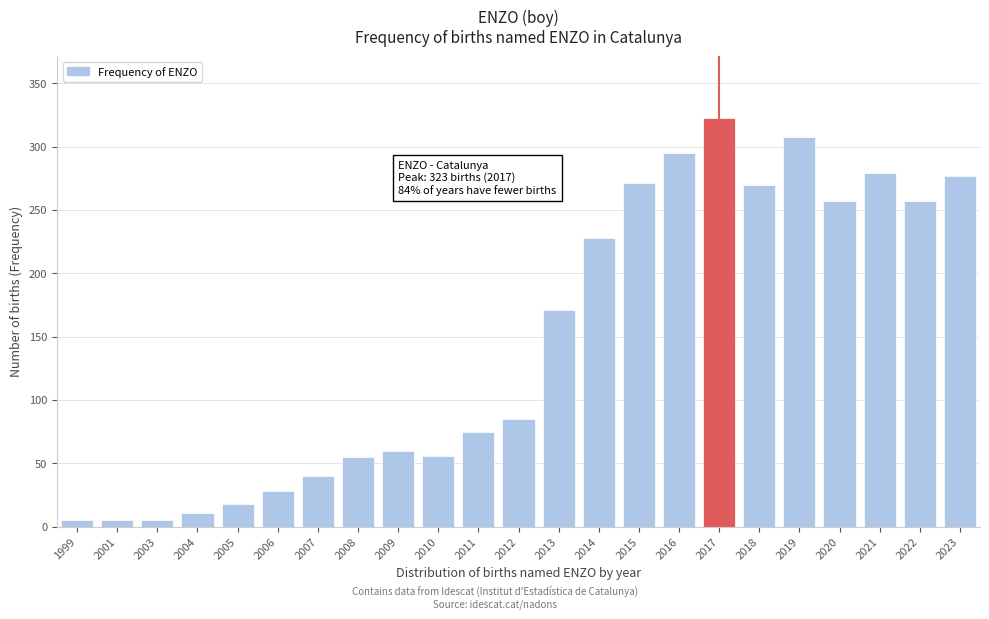

What is the approximate value at 2014?

228